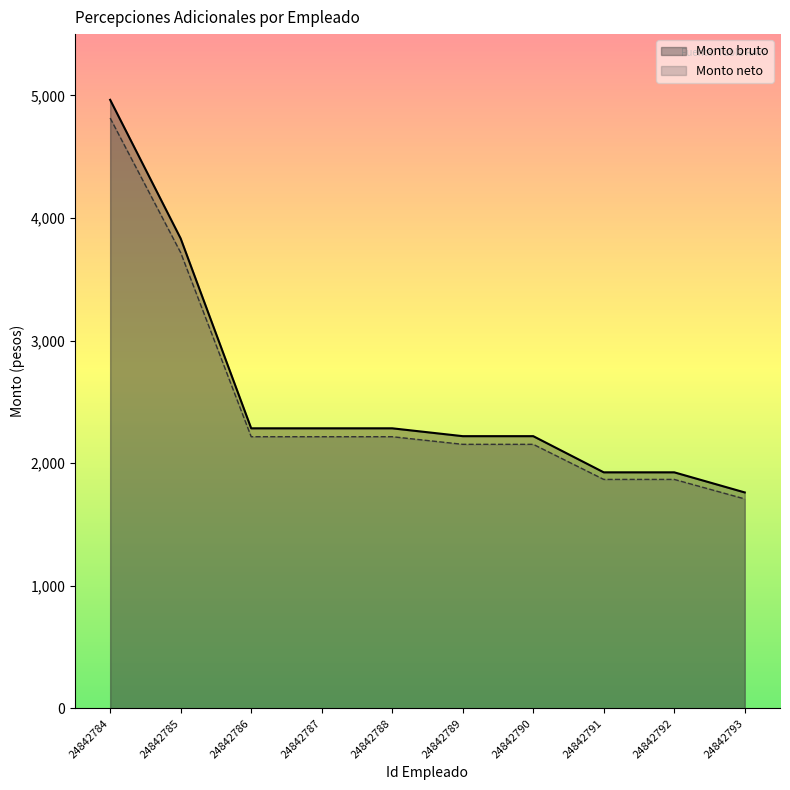

The Monto bruto series shows 2285.0 at 24842787. True or false?

True